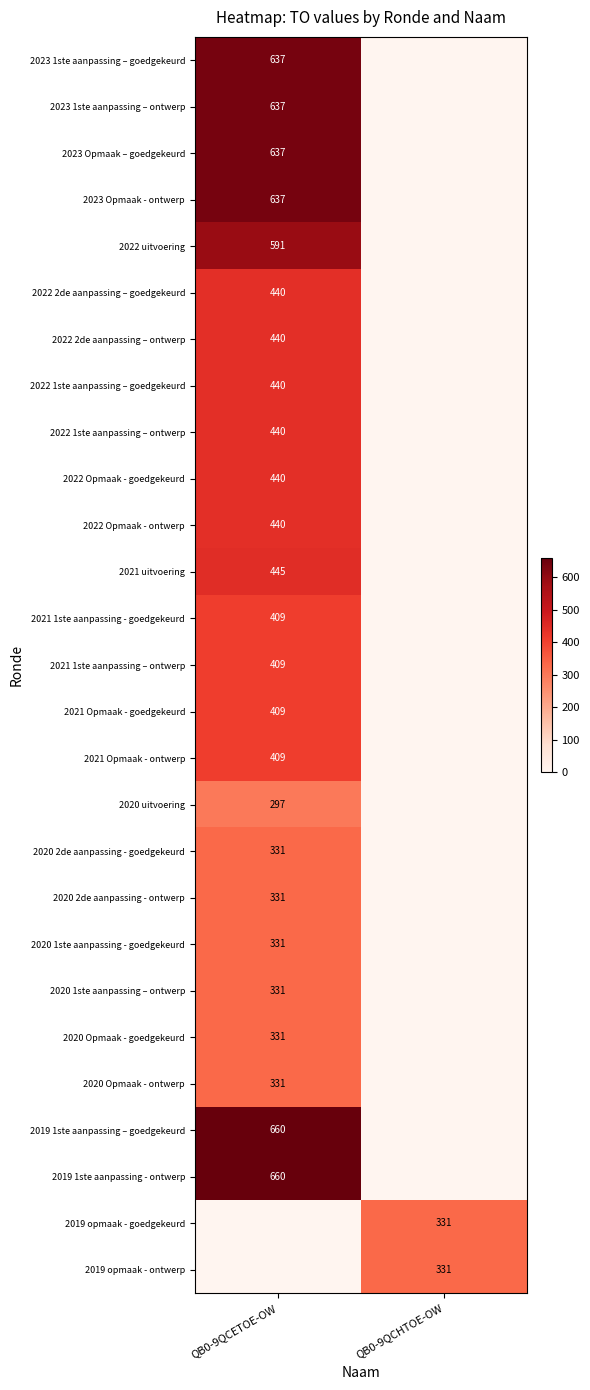

Which has a higher value, QB0-9QCHTOE-OW or QB0-9QCETOE-OW?

QB0-9QCETOE-OW